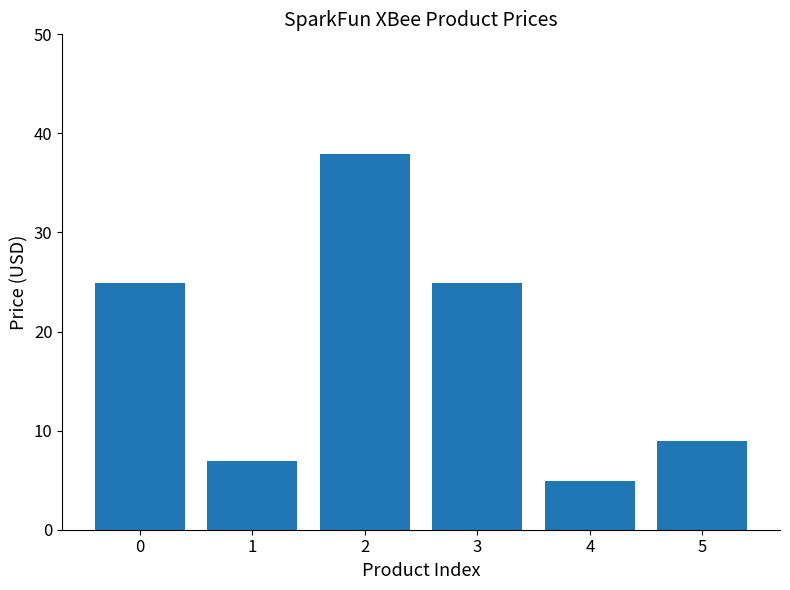

Count the number of categories in the chart.

6